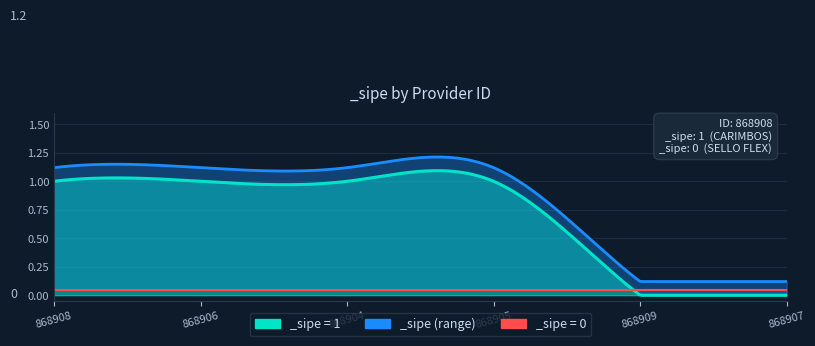

Rank the categories by value from lowest to highest.

868909, 868907, 868908, 868906, 868904, 868905